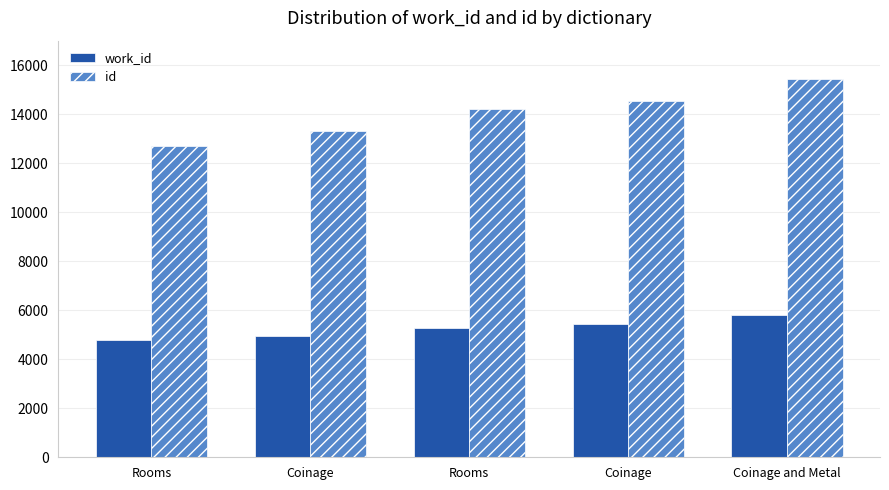

What are all the series names shown in the legend?

work_id, id